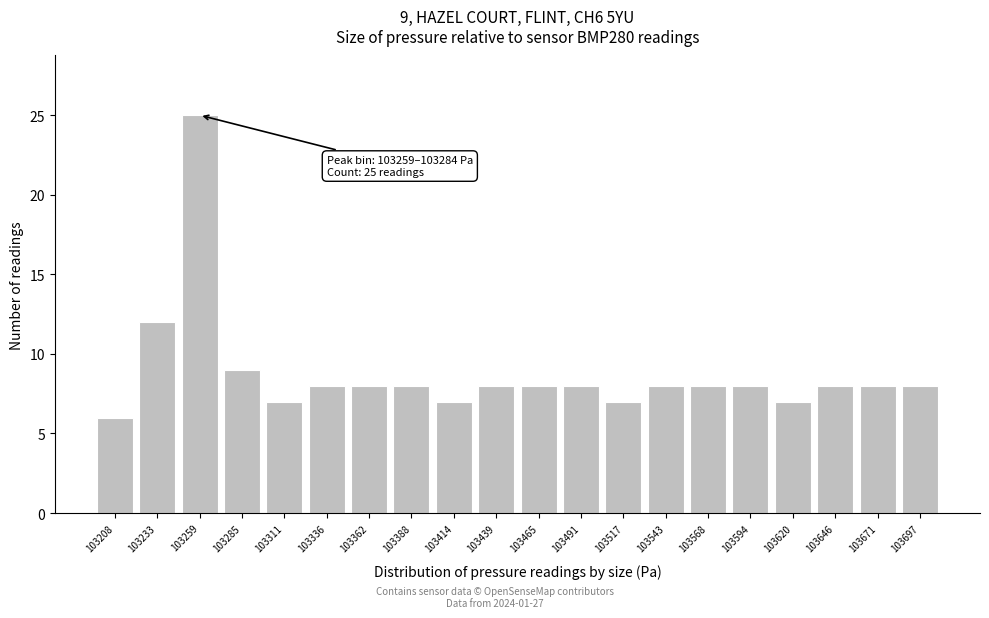

Reading left to right, transcribe all the data shown in this chart.

6	12	25	9	7	8	8	8	7	8	8	8	7	8	8	8	7	8	8	8